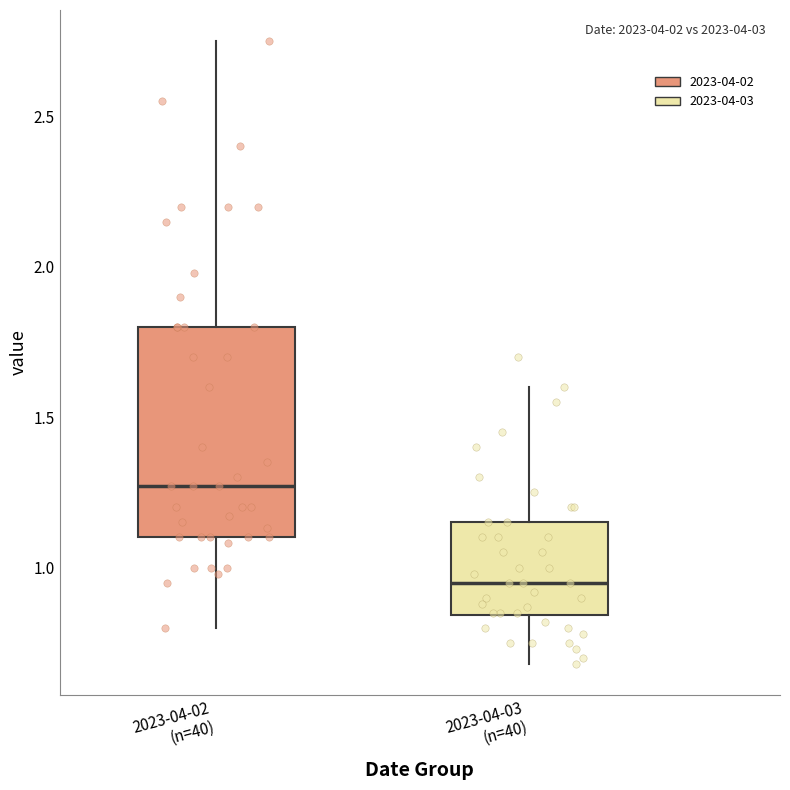

Reading left to right, read every box against the y-axis: the position of its median line, the range the box covers, and the ends of its whiskers. The values are not printed on the chart, so give them approximately, as read against the axis.

2023-04-02 (n=40): median 1.25, box 1.10 to 1.80, whiskers 0.80 to 2.75
2023-04-03 (n=40): median 0.95, box 0.85 to 1.15, whiskers 0.70 to 1.60